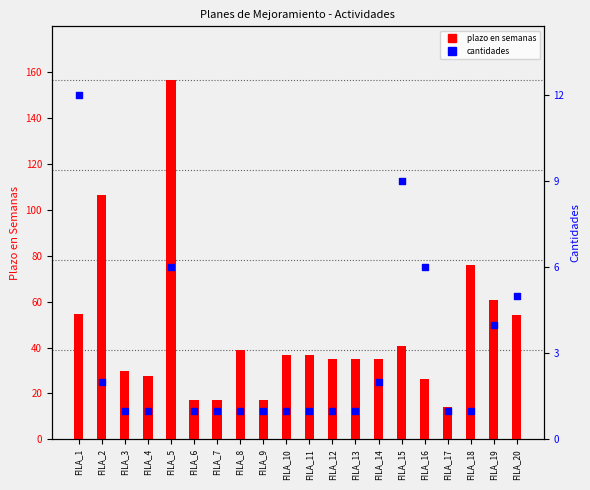

Which series has the largest Y range (max minus min)?

plazo en semanas